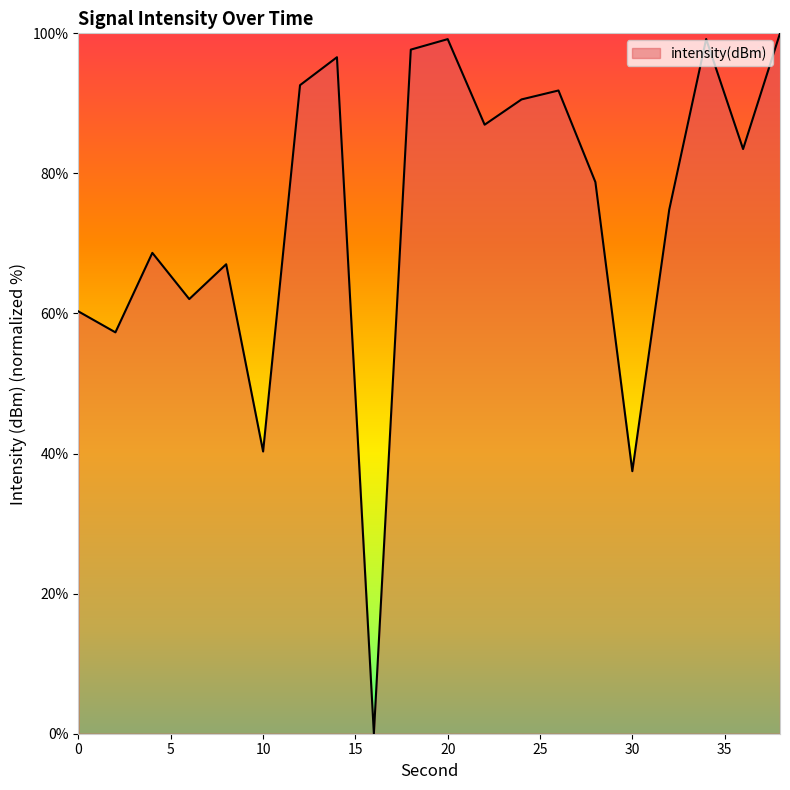

What is the greatest value displayed?

100.0